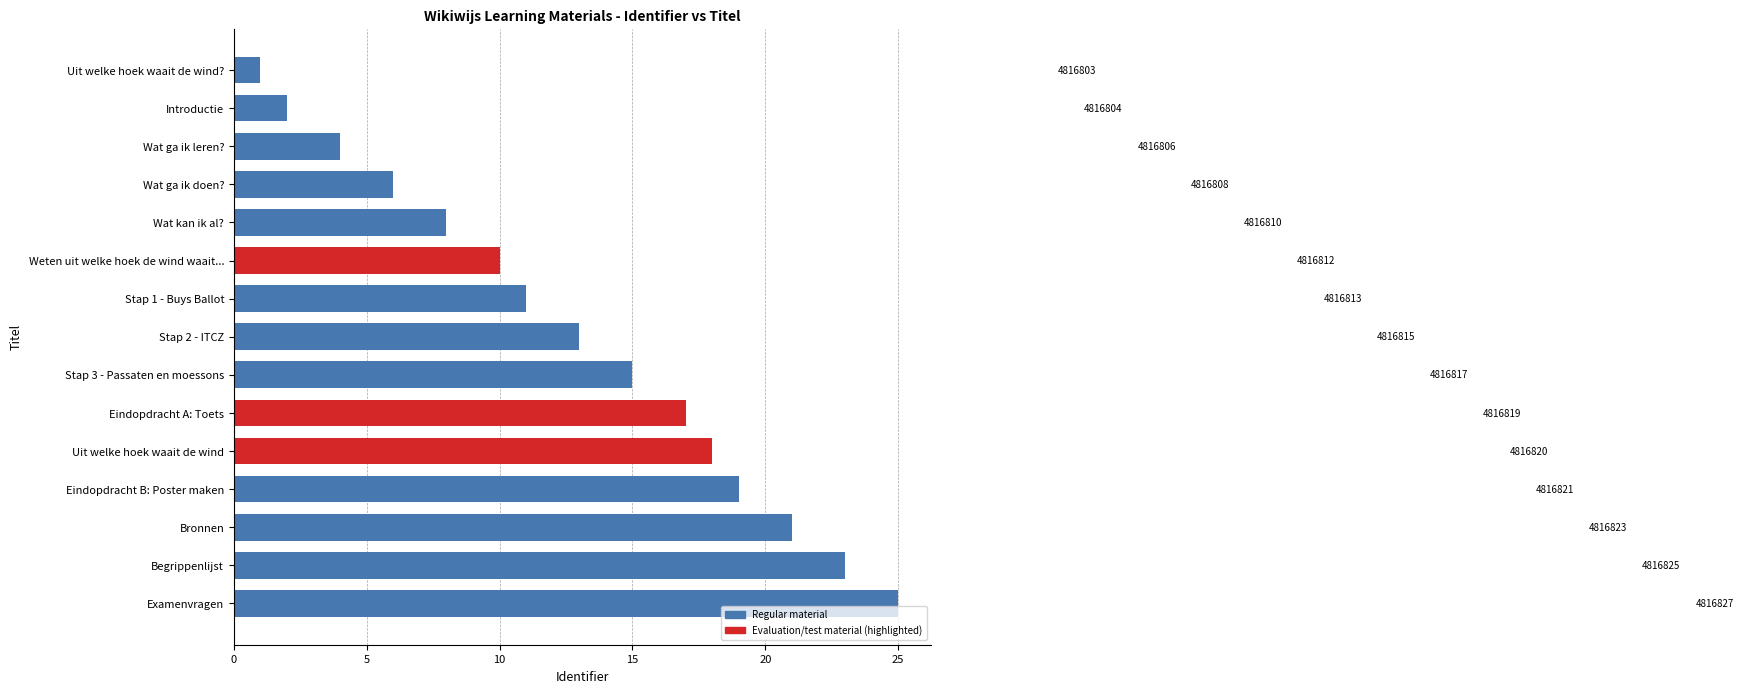

How many bars are there in total?

15